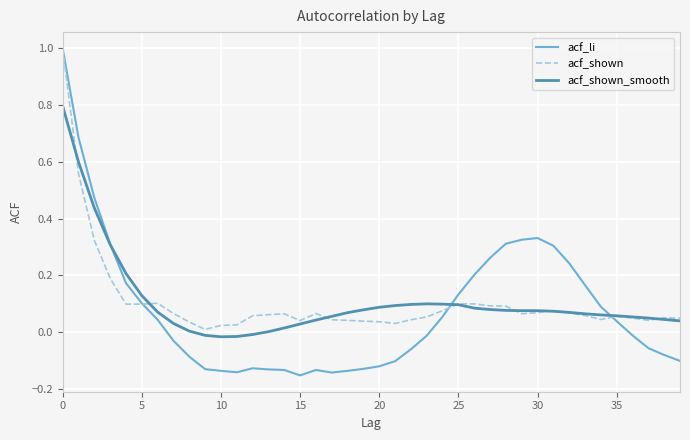

What is the highest value of the acf_shown series?

1.0